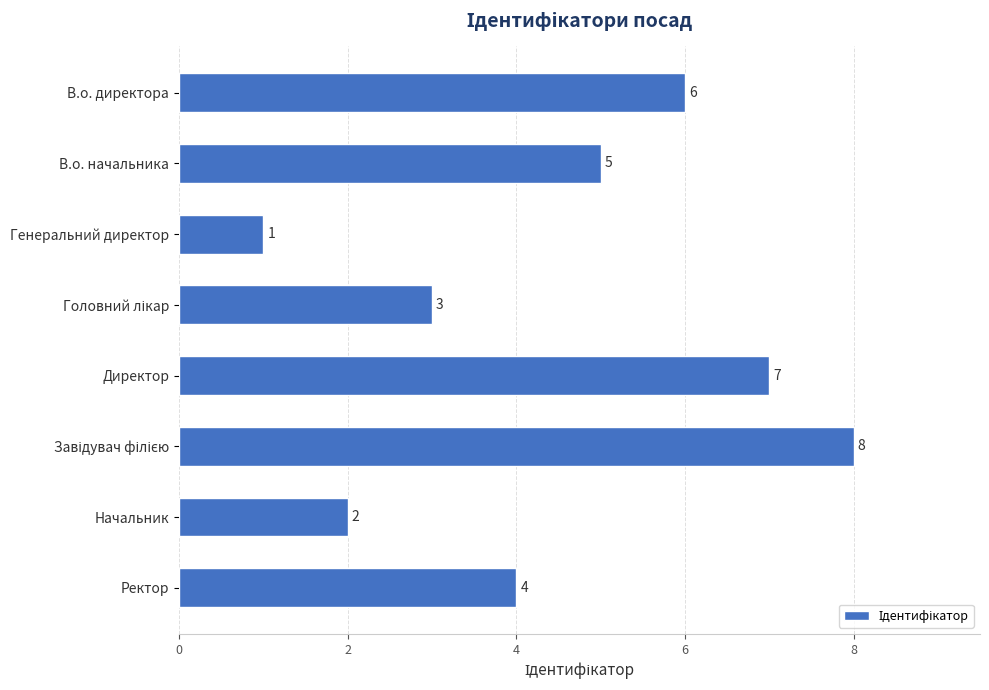

What is the difference between the second highest and second lowest values?

5